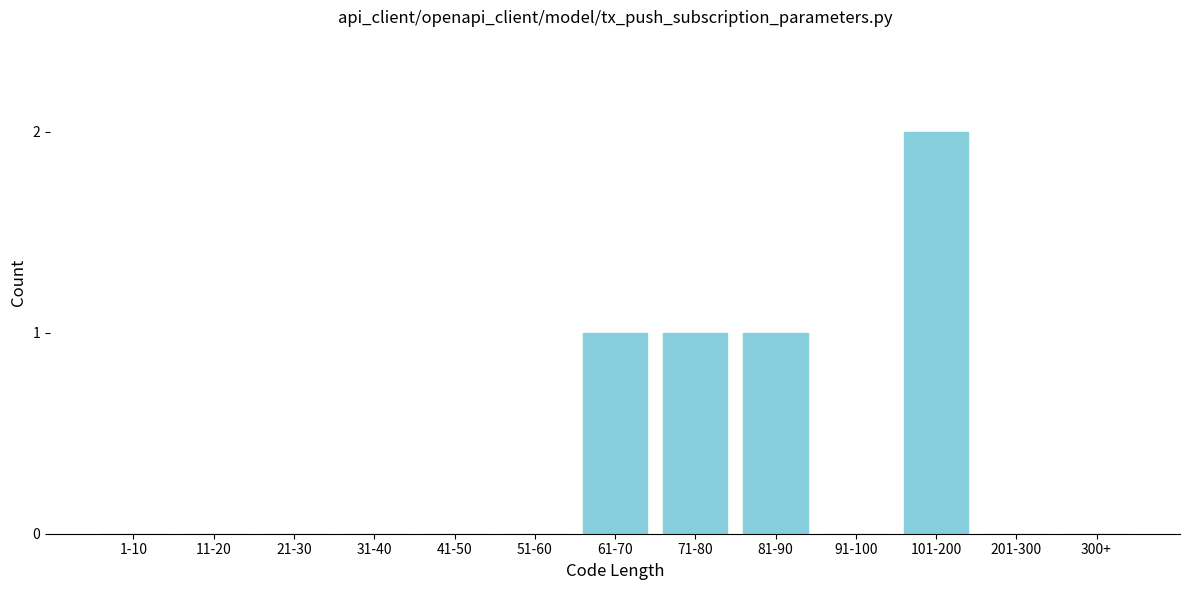

Reading left to right, transcribe all the data shown in this chart.

1-10=0	11-20=0	21-30=0	31-40=0	41-50=0	51-60=0	61-70=1	71-80=1	81-90=1	91-100=0	101-200=2	201-300=0	300+=0